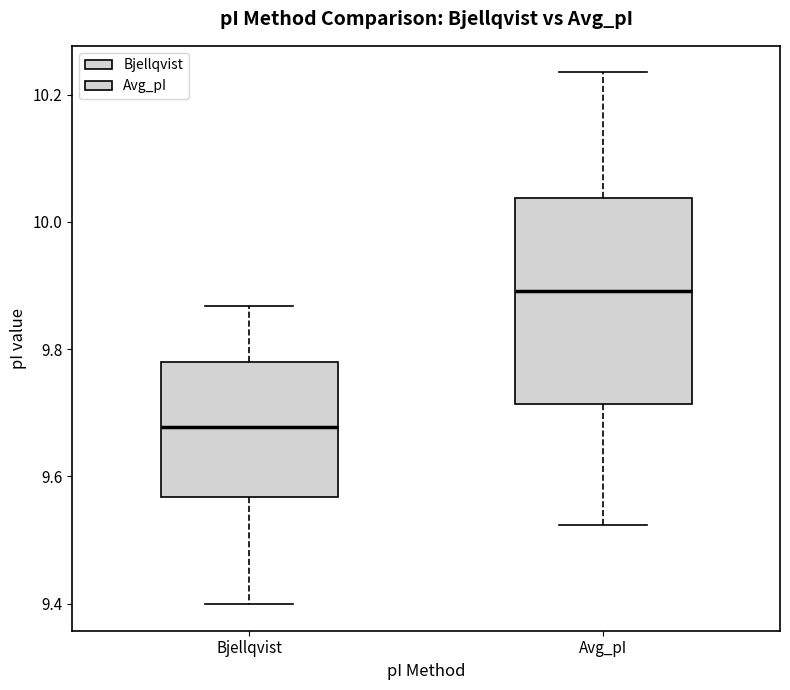

Reading left to right, transcribe this box plot: for each box, give where its median line is, the range the box spans, and where its two whiskers end, as read against the y-axis. The values are not printed on the chart, so give them approximately, as read against the axis.

Bjellqvist: median 9.68, box 9.56 to 9.78, whiskers 9.40 to 9.86
Avg_pI: median 9.90, box 9.72 to 10.04, whiskers 9.52 to 10.24